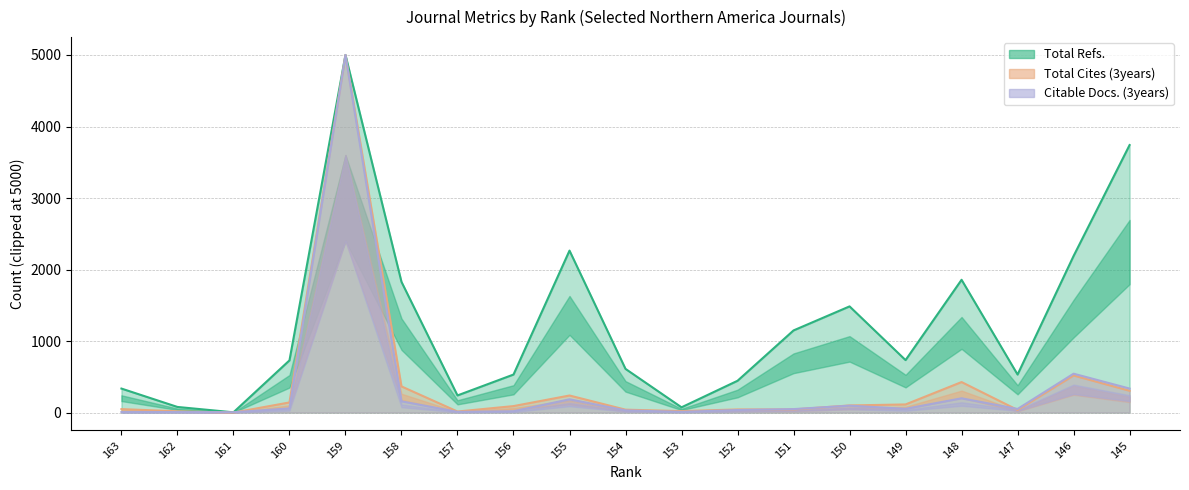

Which series has the widest spread of values?

Total Cites (3years)